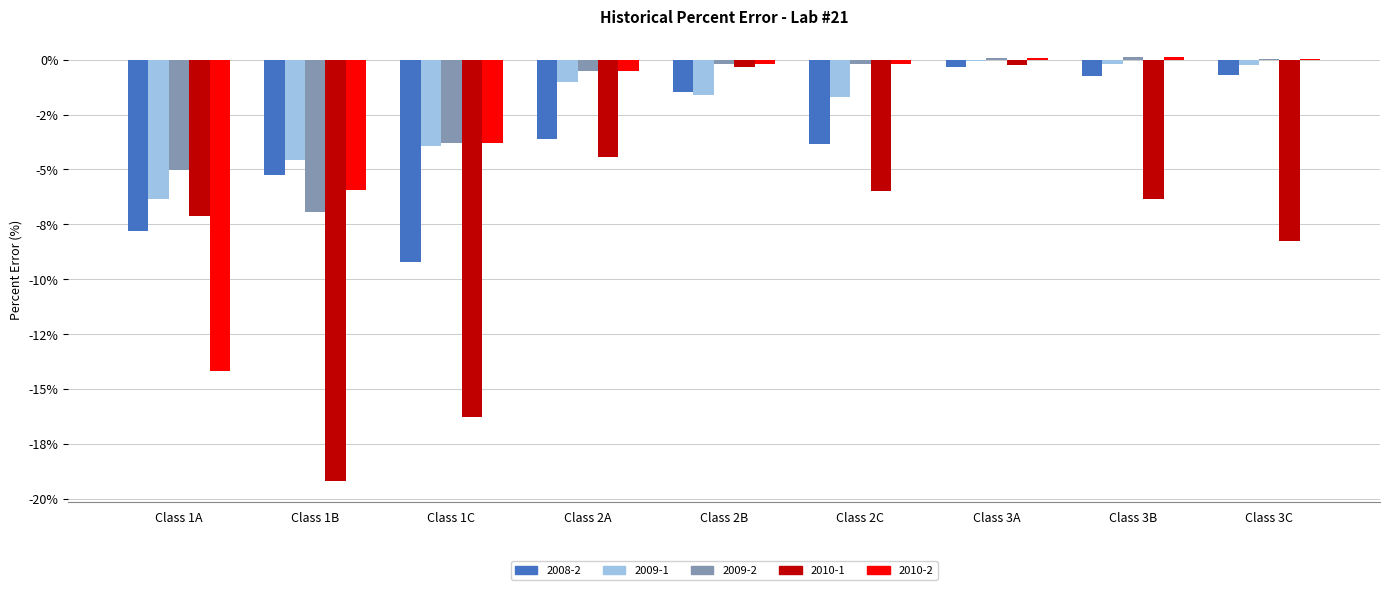

Is the value of 2010-2 at Class 1A greater than the value of 2009-1 at Class 1A?

No